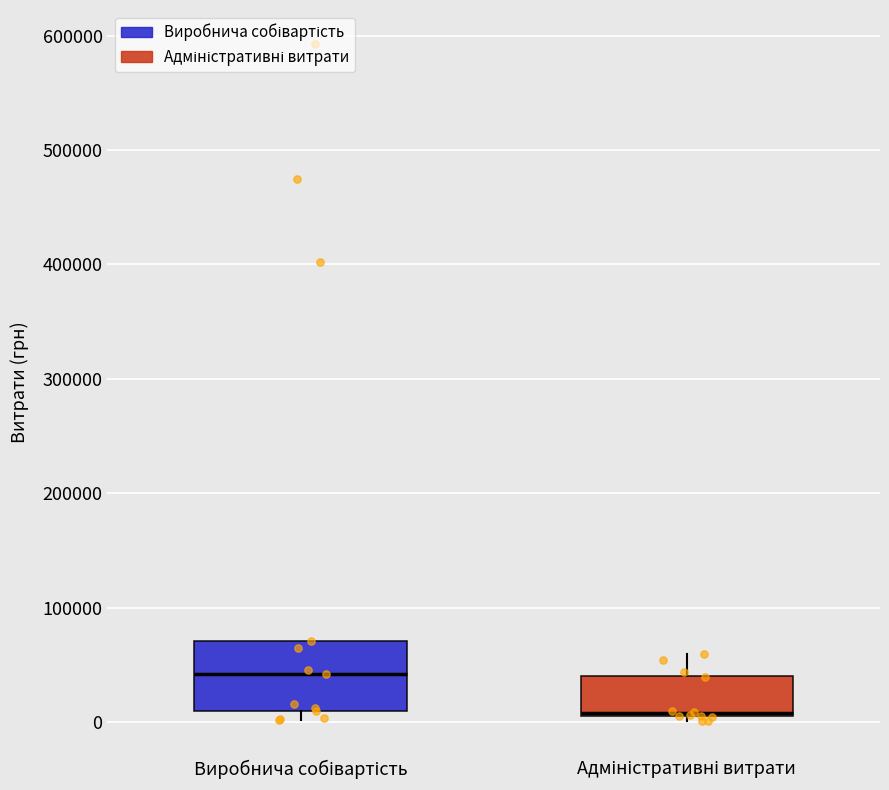

Where is the upper edge of the box for Виробнича собівартість on the y-axis? The values are not printed on the chart, so give them approximately, as read against the axis.

70000